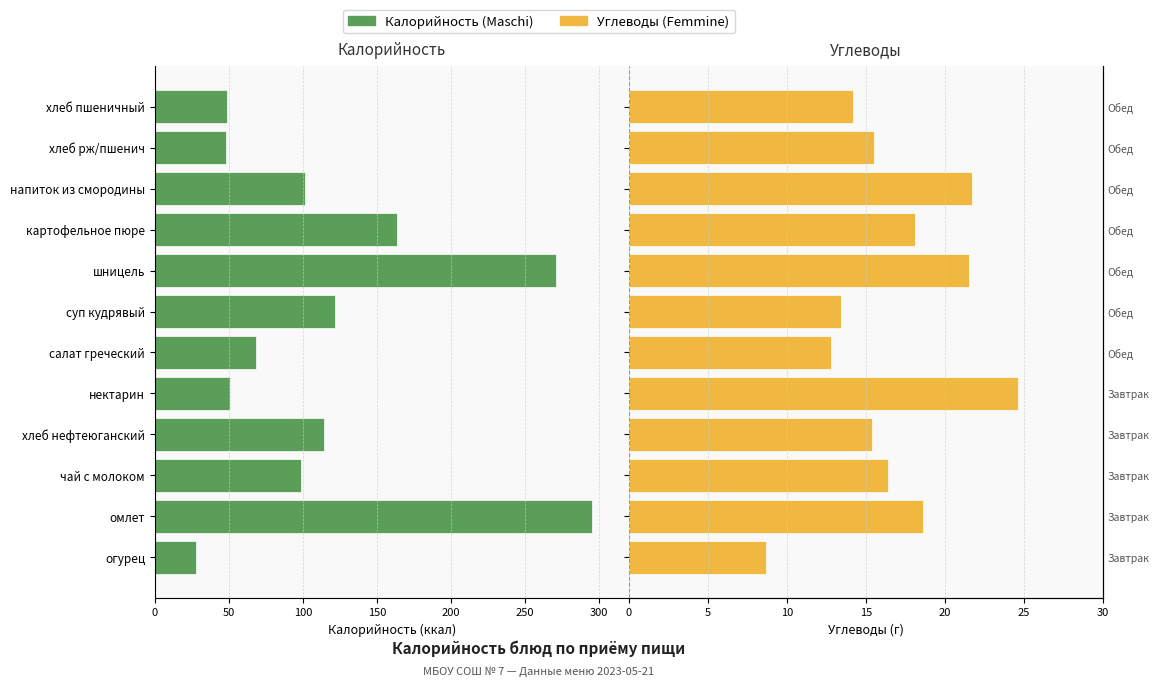

How many data points does each series have?

12